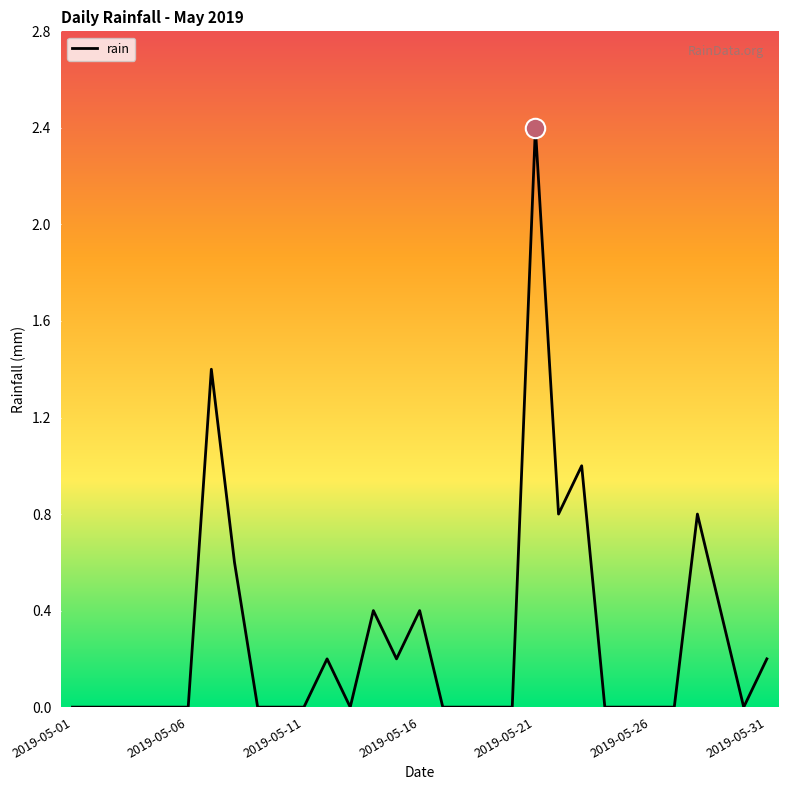

How many lines are shown in the chart?

1